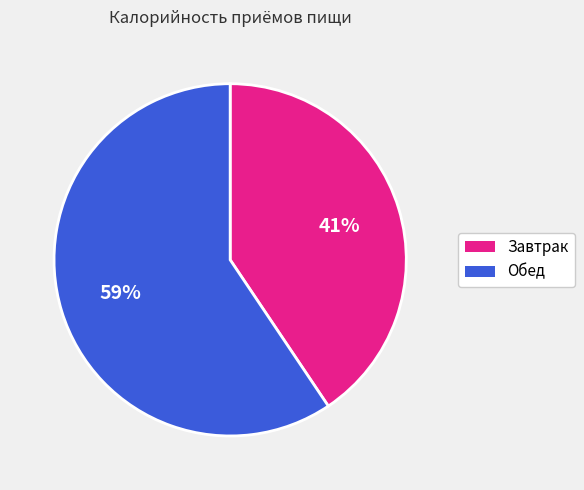

What is the largest slice in the pie chart?

Обед